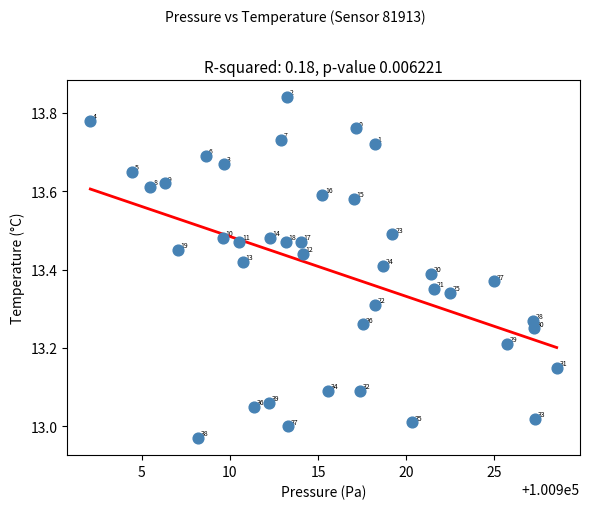

What is the range of X values (max minus min)?

26.4